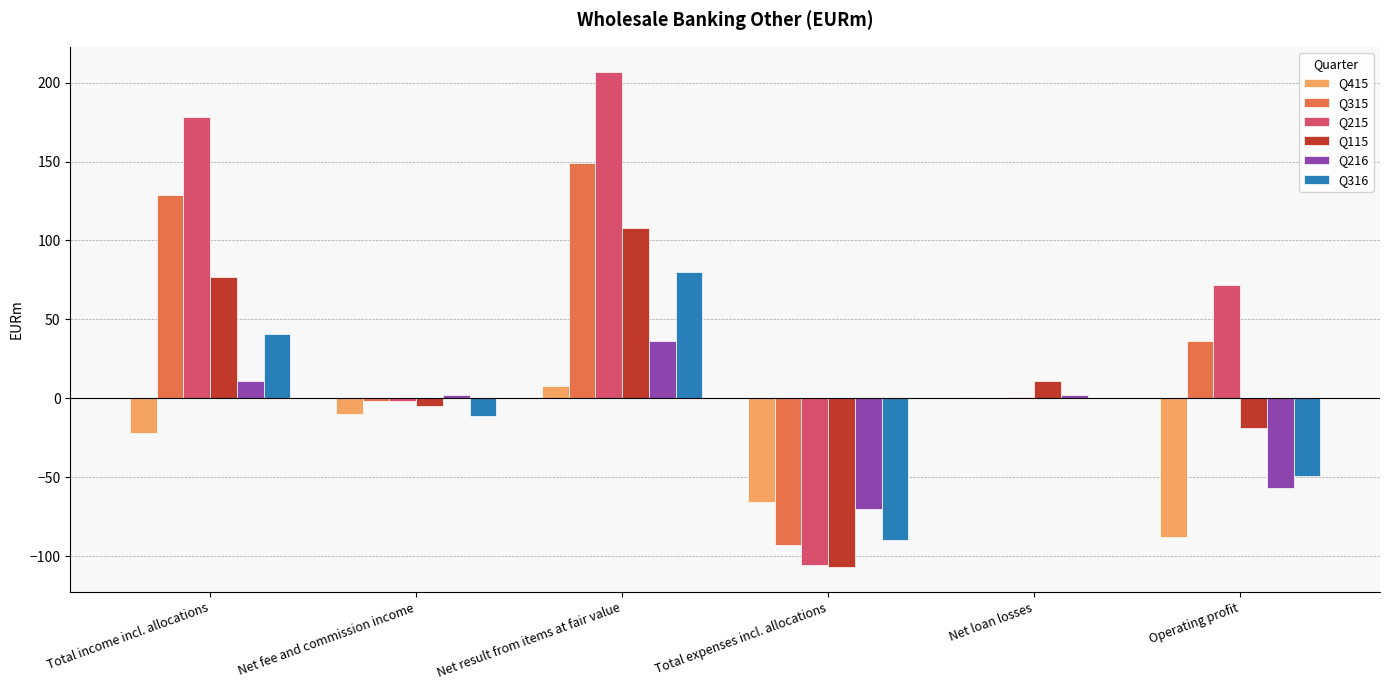

What is the sum of all Q315 values?

219